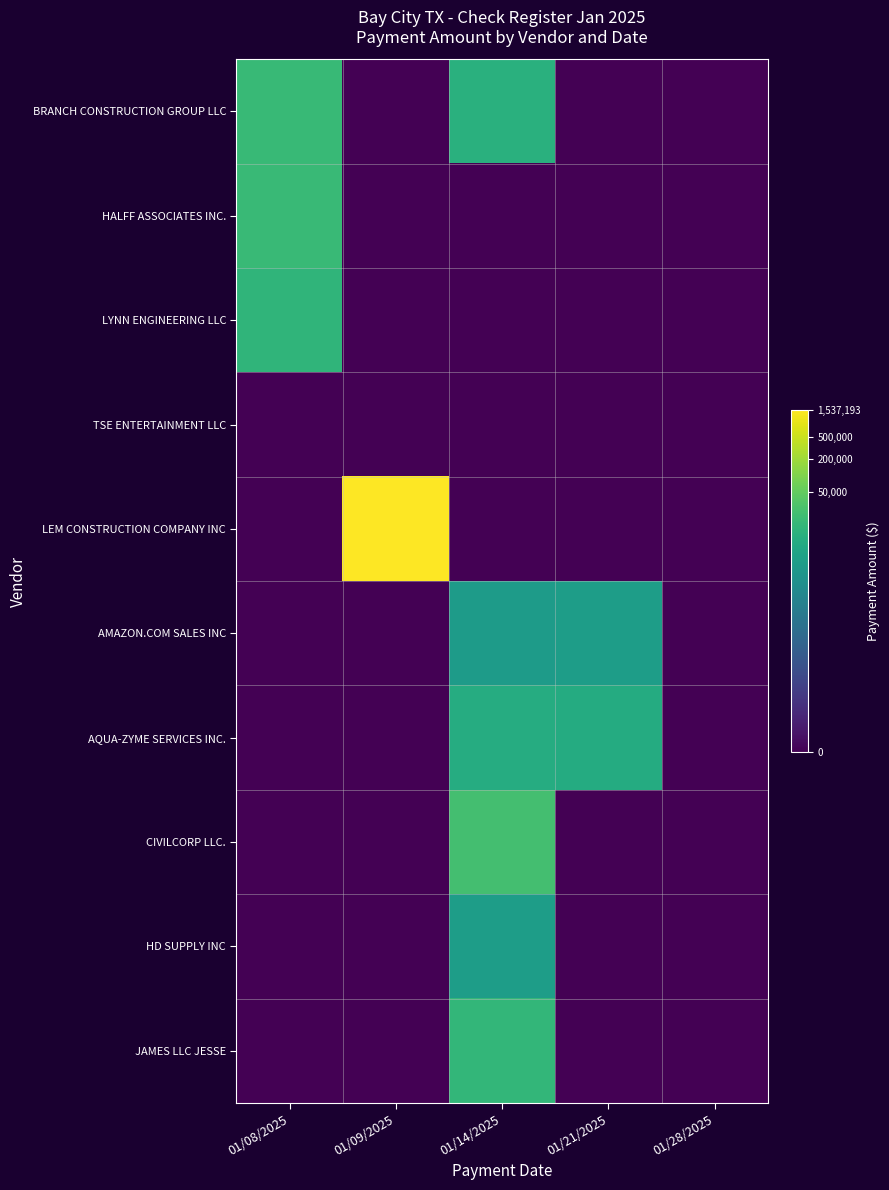

Between 01/14/2025 and 01/28/2025, which series saw the biggest shift?

CIVILCORP LLC.